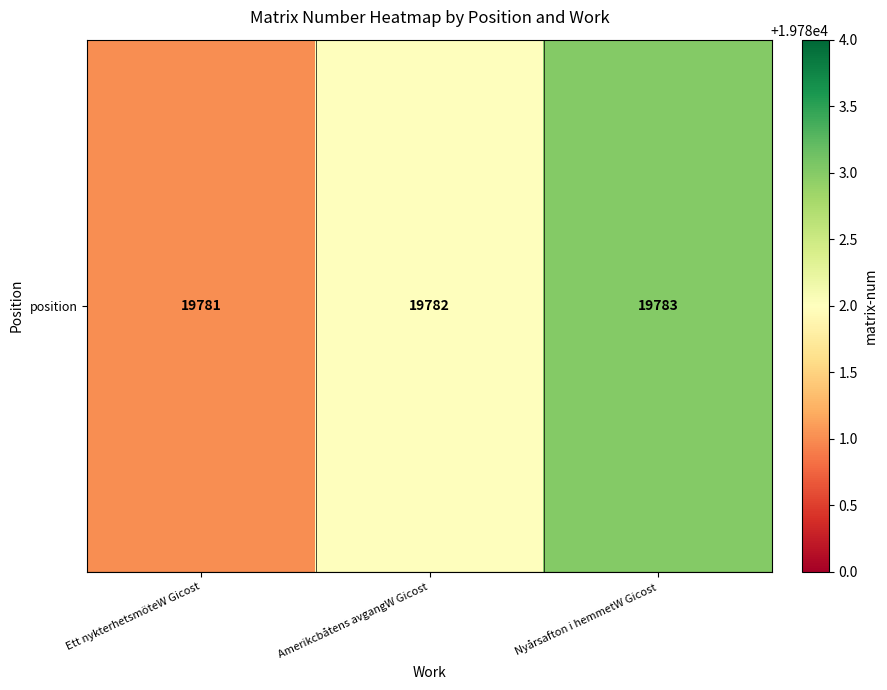

What is the sum of the values at Nyårsafton i hemmetW Gicost and Amerikcbåtens avgangW Gicost?

39565